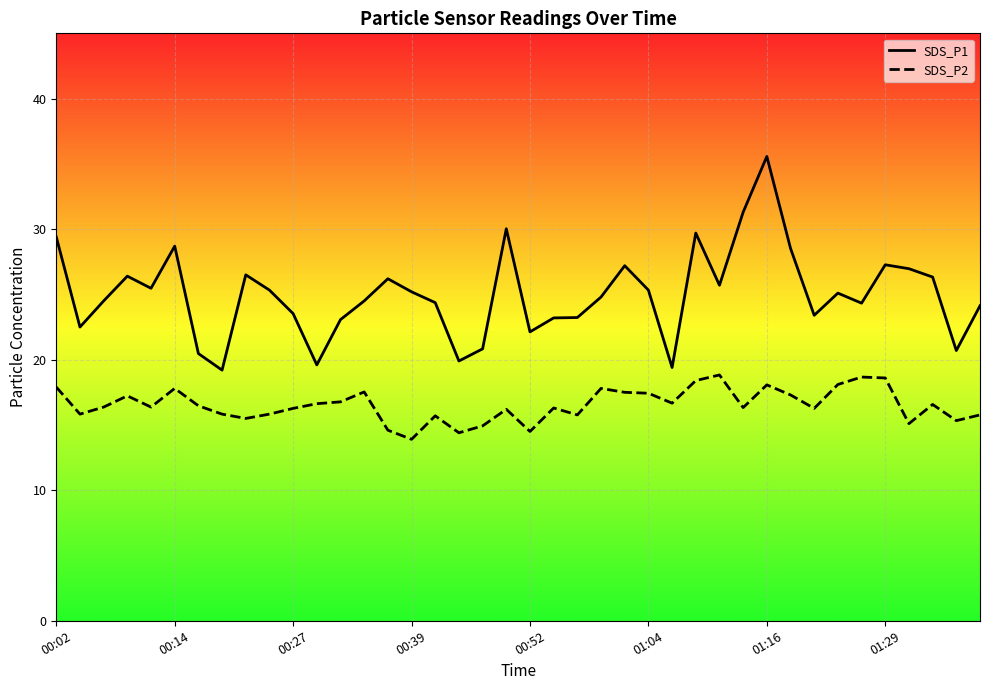

In SDS_P1, how many points are lower than both neighbors (excluding endpoints)?

11